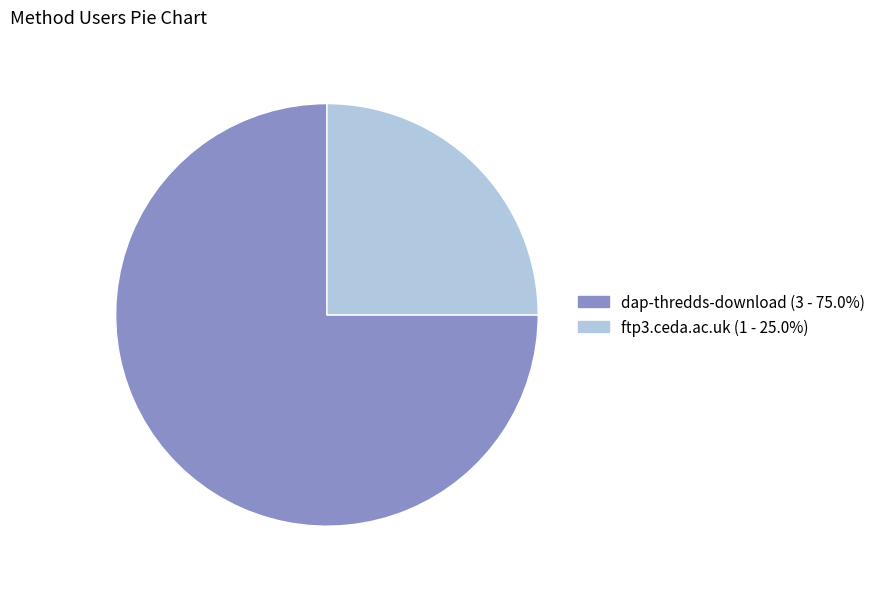

Do dap-thredds-download and ftp3.ceda.ac.uk together represent more than half of the pie?

Yes